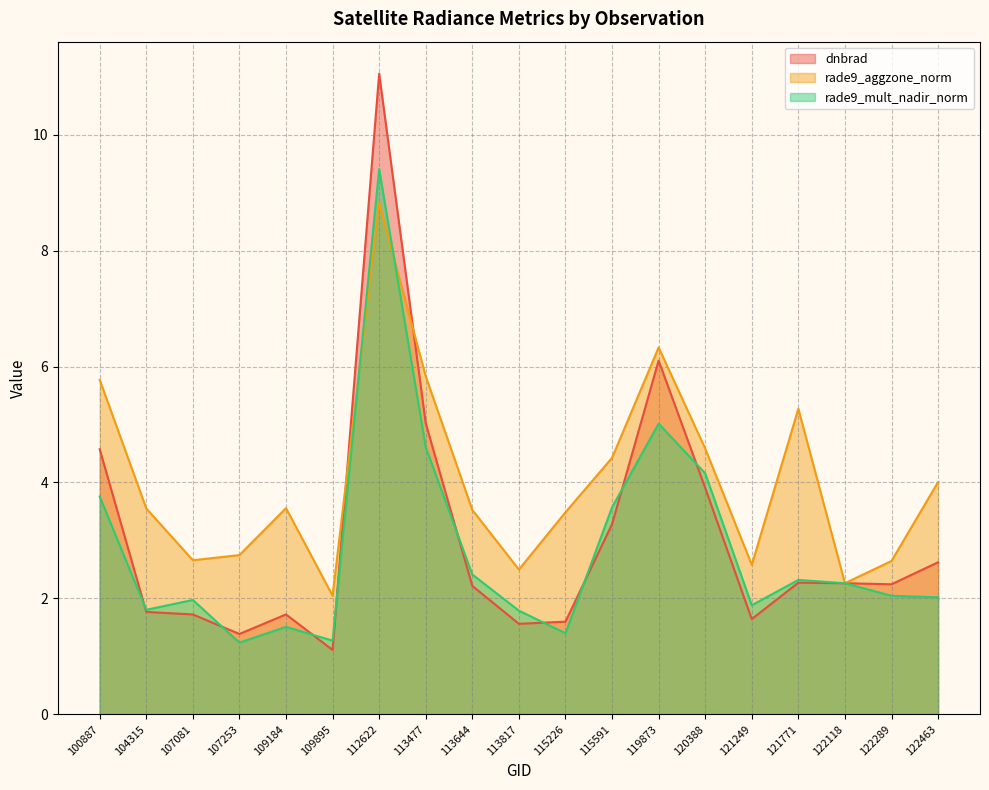

What is the value of the rade9_aggzone_norm point at the 11th from the left?

3.5